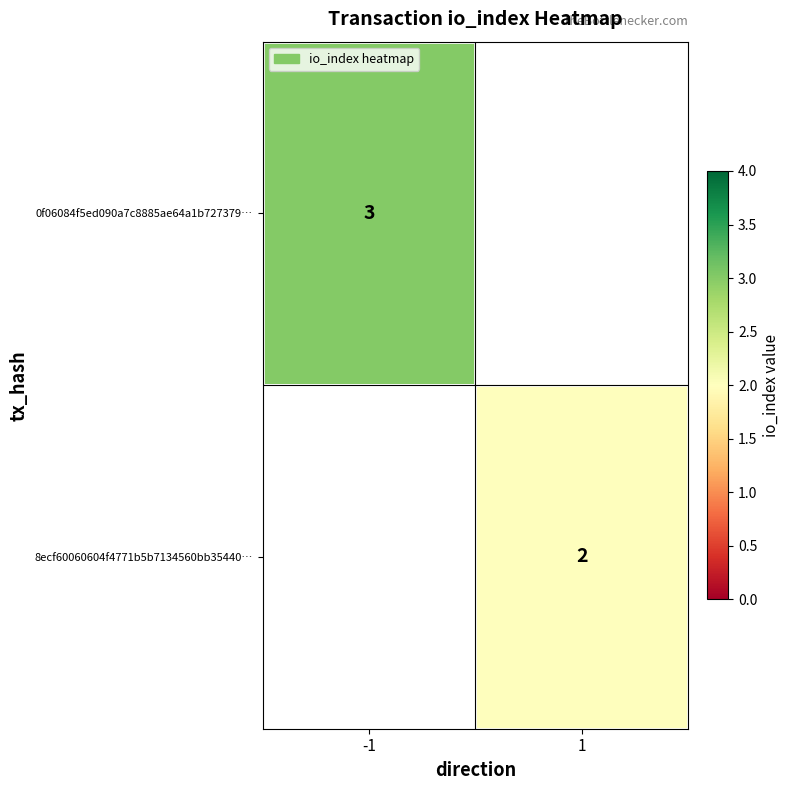

The value of 8ecf60060604f4771b5b7134560bb35440… at 1 is 3.4. True or false?

False